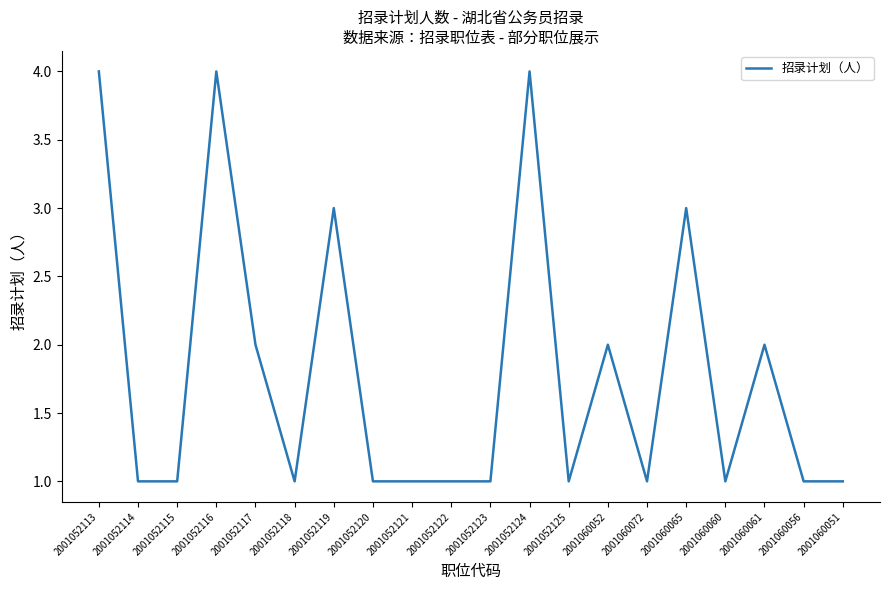

Approximately how many times larger is the value at 2001052125 compared to 2001052114?

1.0